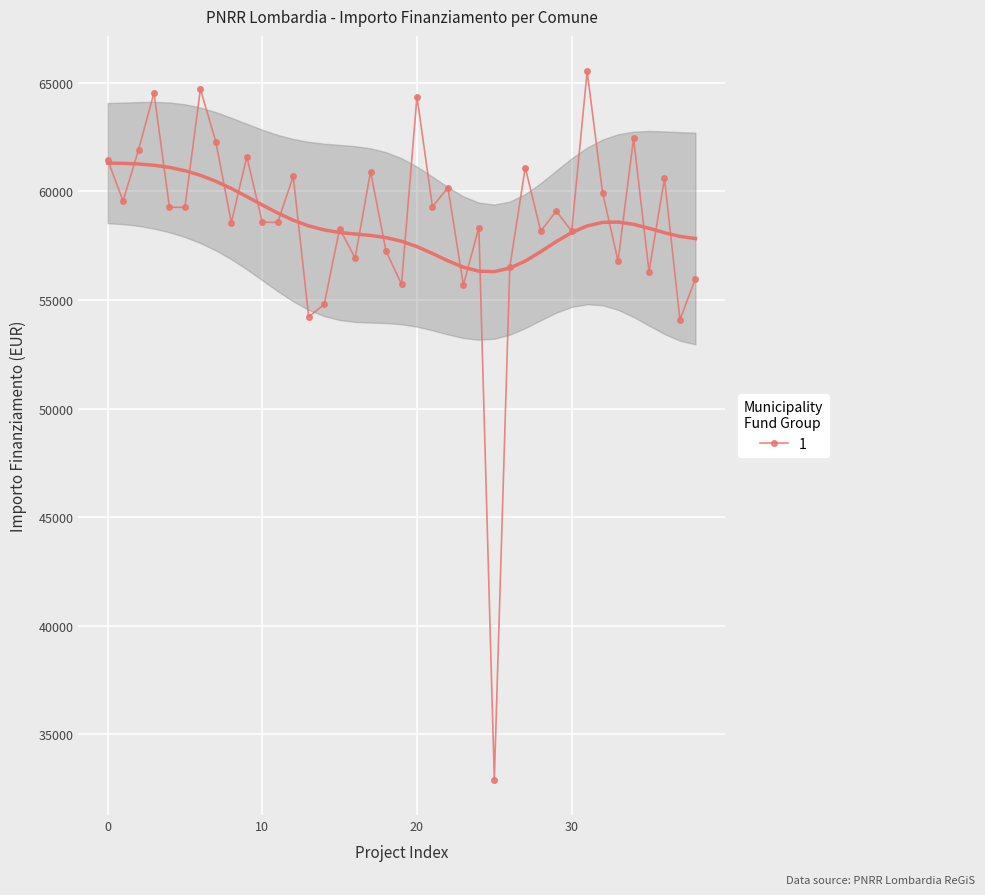

Is it true that the value at SUZZARA is 20893?

False